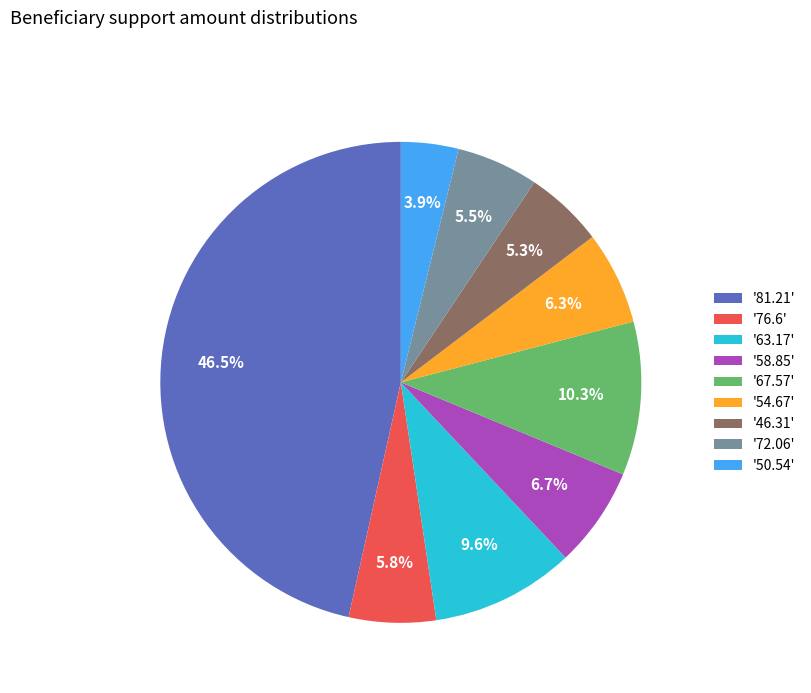

What is the smallest slice in the pie chart?

'50.54'